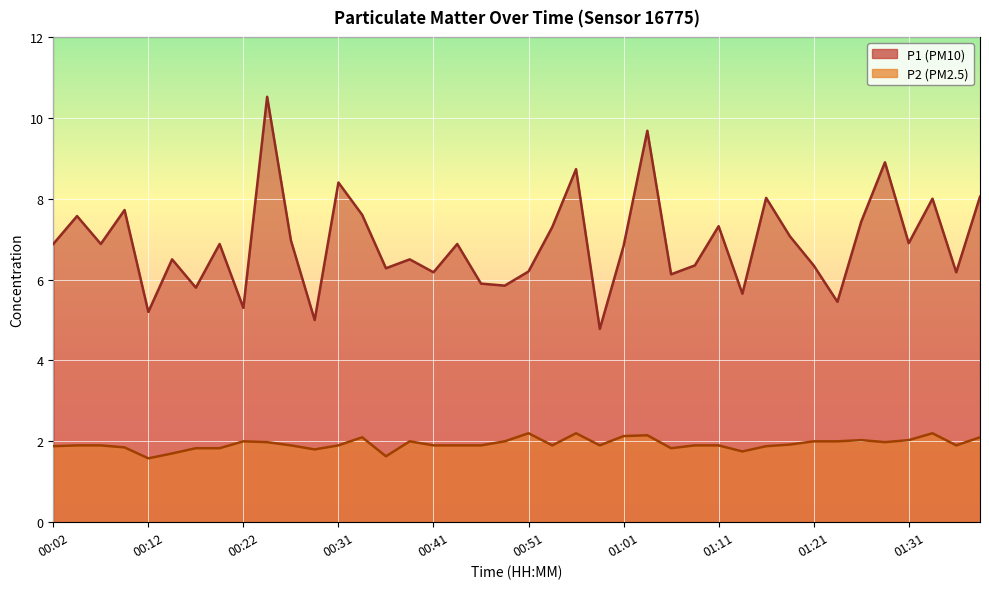

What is the sum of all P1 values?

276.1